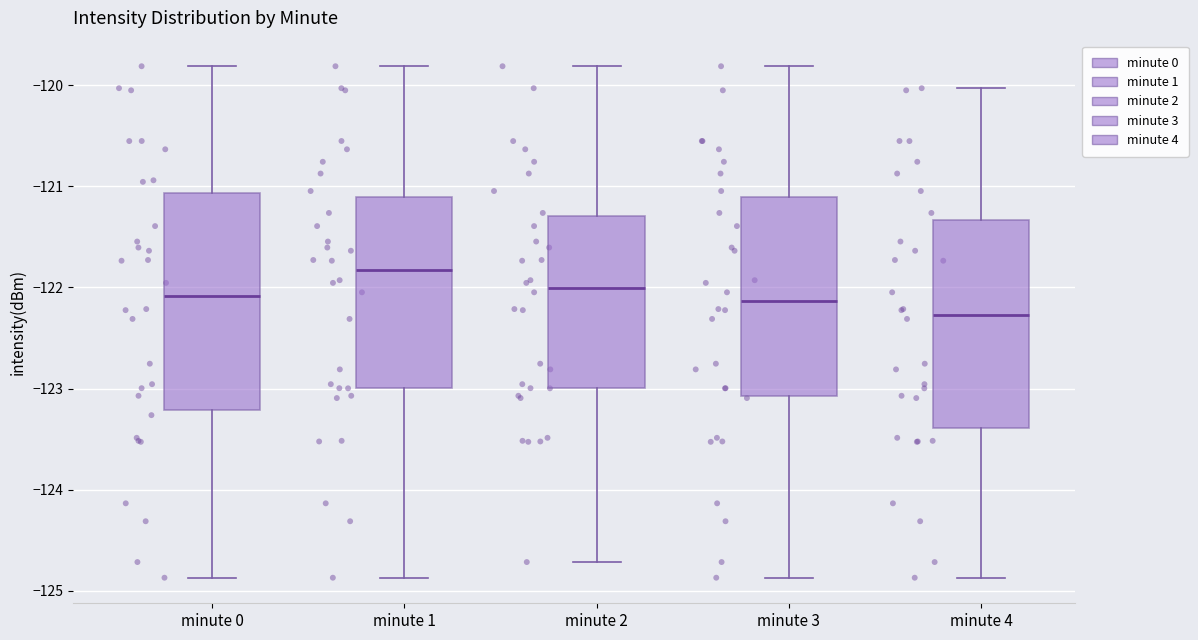

Which box's median line is the highest?

minute 1